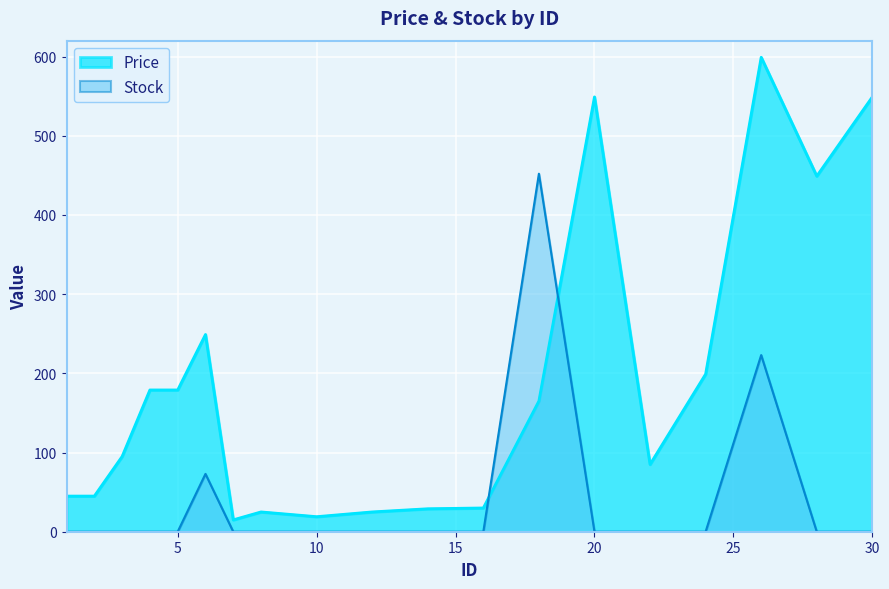

Rank the series by their average value, from highest to lowest.

Price, Stock